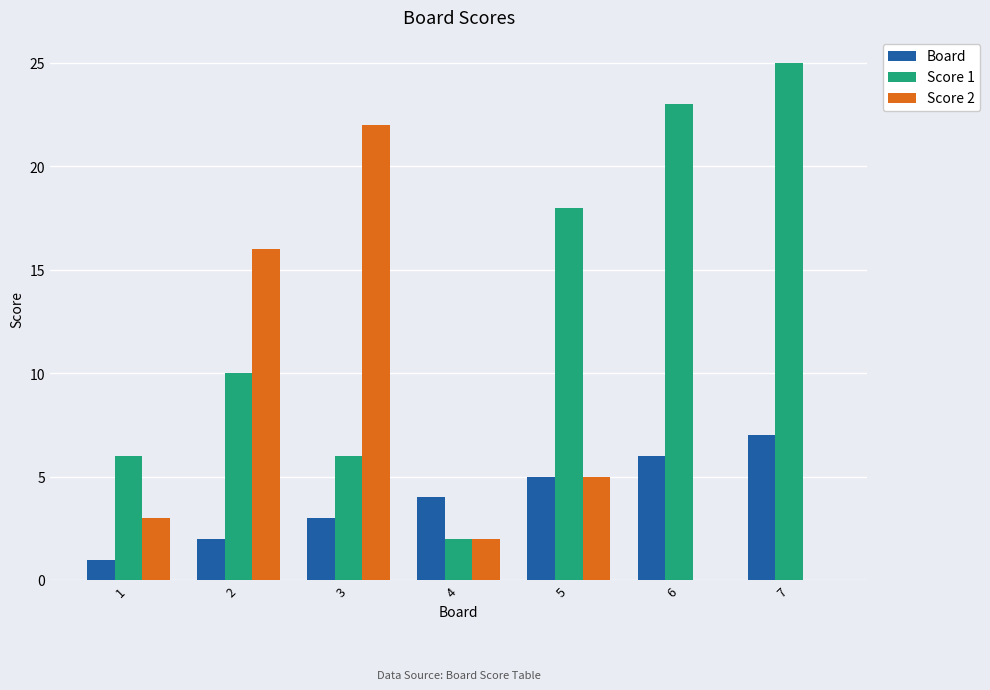

What are all the series names shown in the legend?

Board, Score 1, Score 2